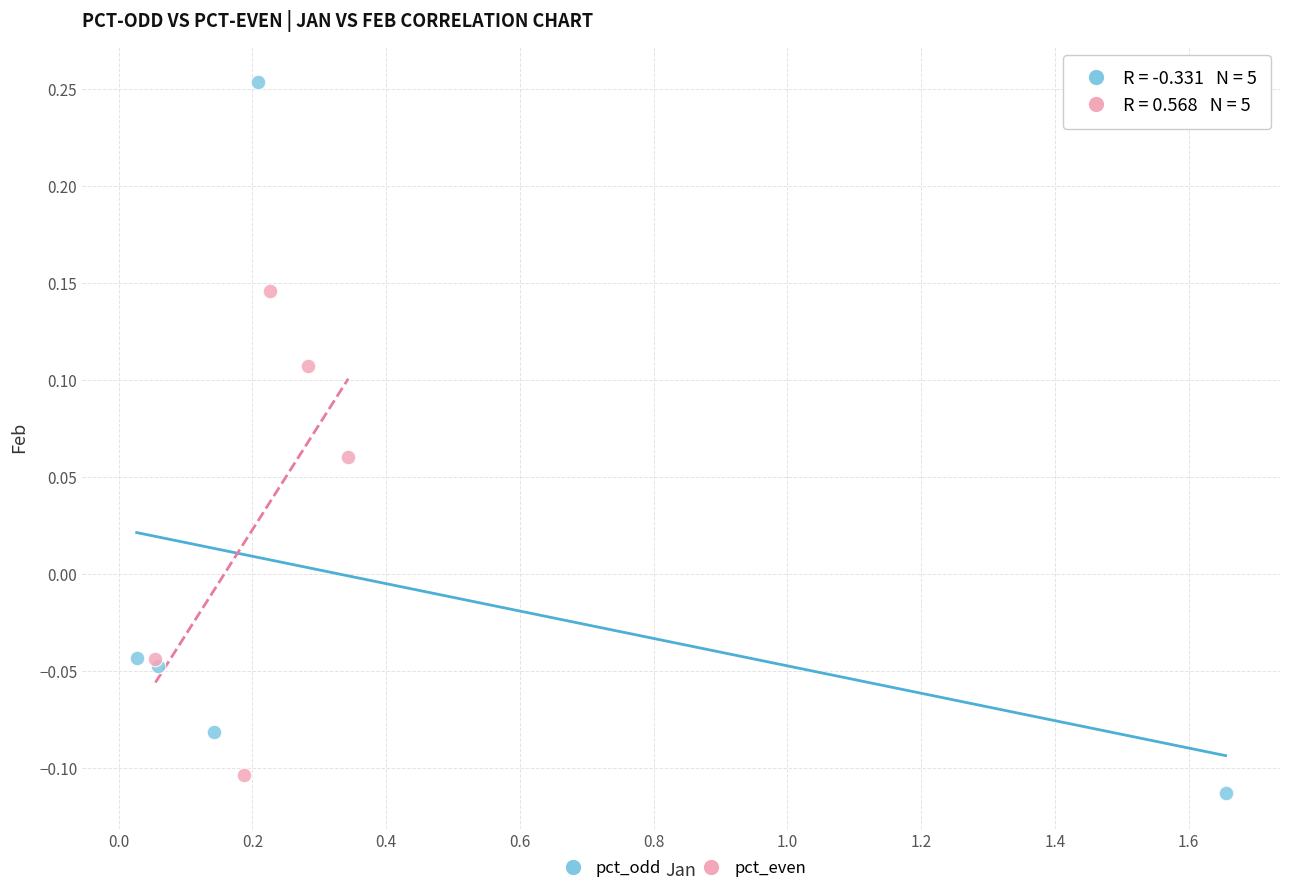

Which series reaches the minimum Y coordinate?

pct_odd